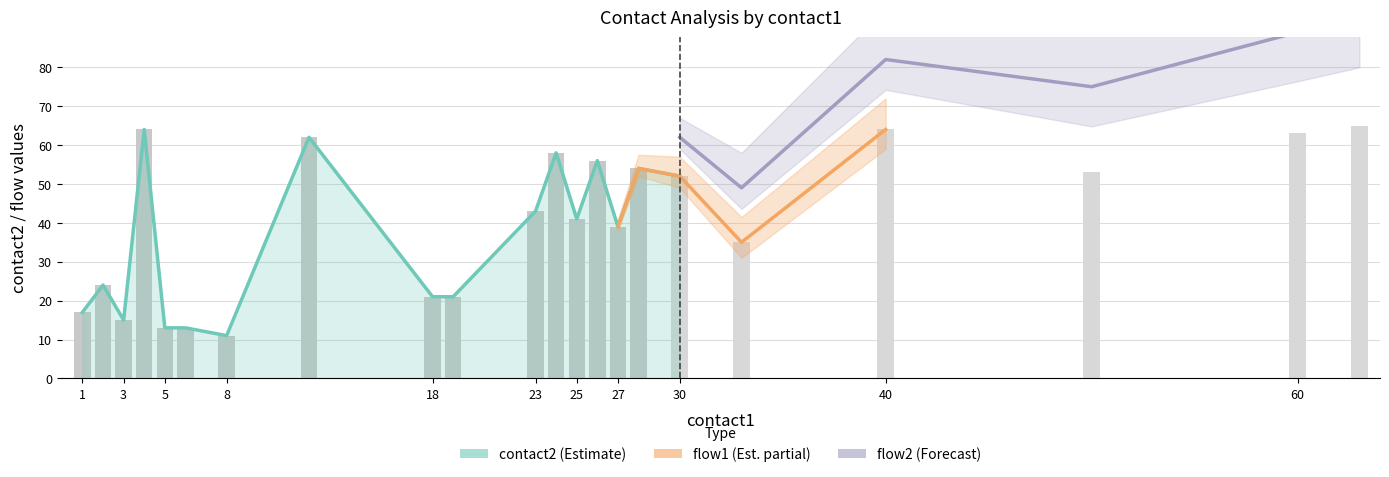

What is the value of the flow2 bar at the 11th from the left?

1